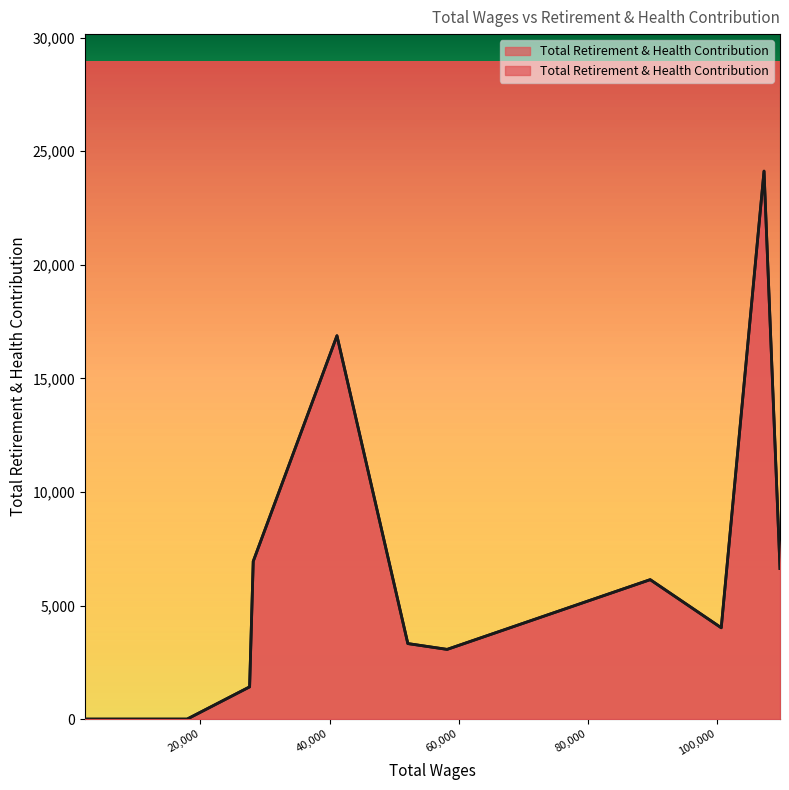

What is the difference between the values at 100659.0 and 89658.0?

2118